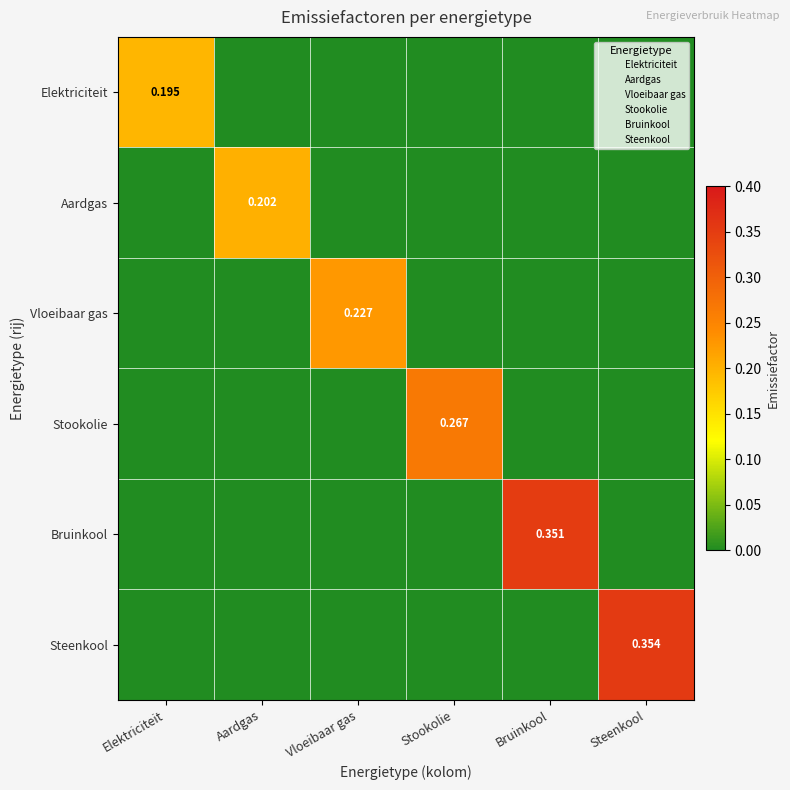

How many values in Aardgas are above zero?

1